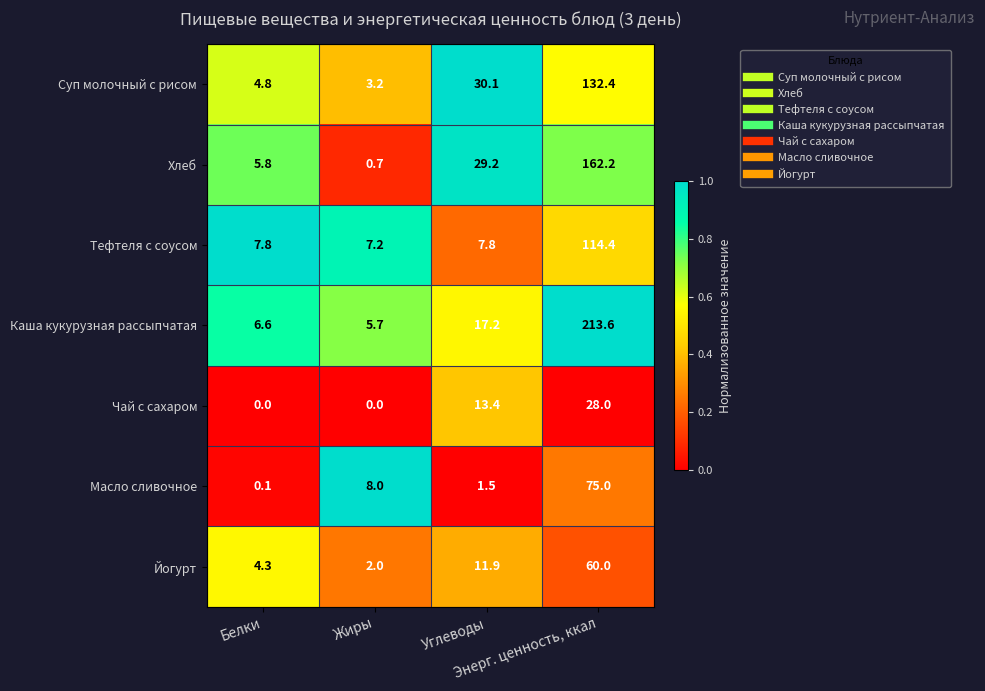

Which series has the widest spread of values?

Каша кукурузная рассыпчатая